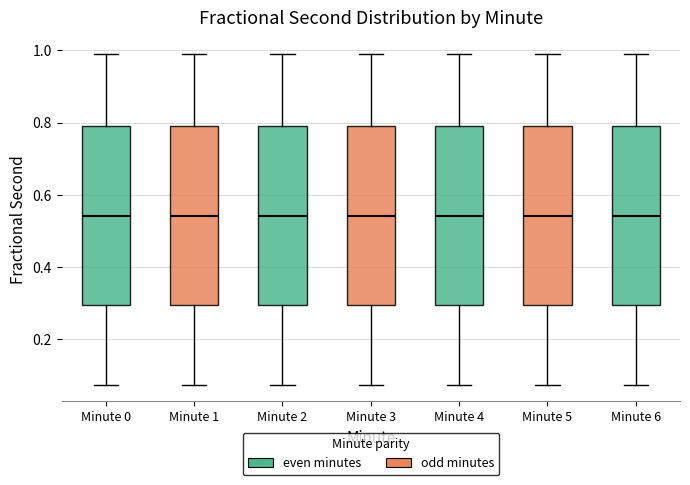

Where is the lower edge of the box for Minute 6 on the y-axis? The values are not printed on the chart, so give them approximately, as read against the axis.

0.30